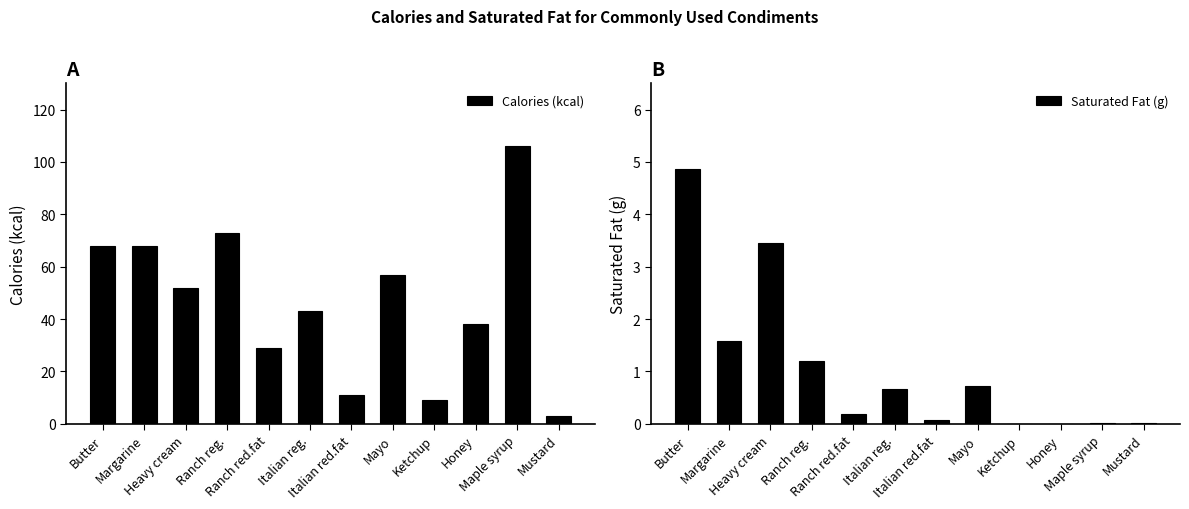

Reading left to right, what are all the values shown in this chart?

Calories (kcal): Butter=68.0	Margarine=68.0	Heavy cream=52.0	Ranch reg.=73.0	Ranch red.fat=29.0	Italian reg.=43.0	Italian red.fat=11.0	Mayo=57.0	Ketchup=9.0	Honey=38.0	Maple syrup=106.0	Mustard=3.0
Saturated Fat (g): Butter=4.9	Margarine=1.6	Heavy cream=3.5	Ranch reg.=1.2	Ranch red.fat=0.2	Italian reg.=0.7	Italian red.fat=0.1	Mayo=0.7	Ketchup=0.0	Honey=0.0	Maple syrup=0.0	Mustard=0.0